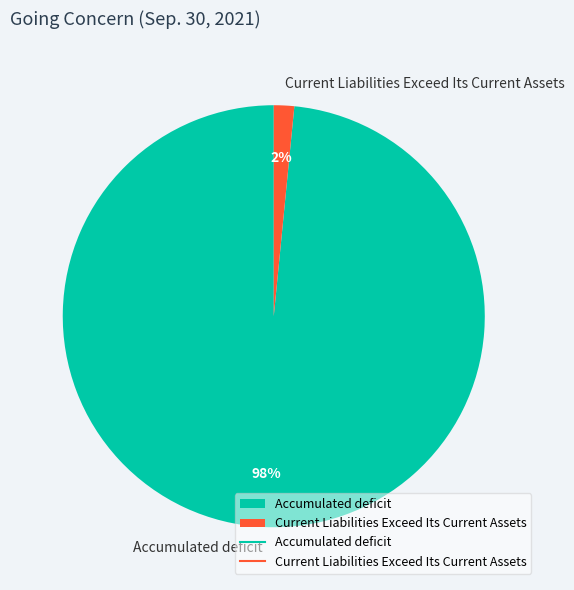

What percentage is the Current Liabilities Exceed Its Current Assets slice, to the nearest percent?

2%